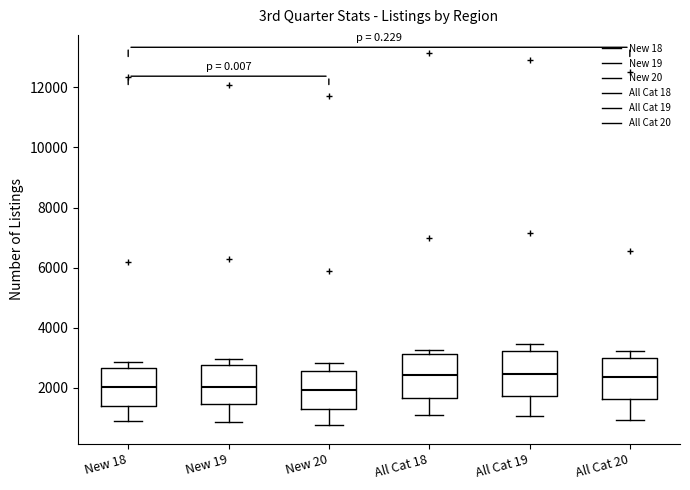

Reading left to right, transcribe this box plot: for each box, give where its median line is, the range the box spans, and where its two whiskers end, as read against the y-axis. The values are not printed on the chart, so give them approximately, as read against the axis.

New 18: median 2000, box 1400 to 2600, whiskers 800 to 2800
New 19: median 2000, box 1400 to 2800, whiskers 800 to 3000
New 20: median 2000, box 1400 to 2600, whiskers 800 to 2800
All Cat 18: median 2400, box 1600 to 3200, whiskers 1200 to 3200 (just above the box's upper edge)
All Cat 19: median 2400, box 1800 to 3200, whiskers 1000 to 3400
All Cat 20: median 2400, box 1600 to 3000, whiskers 1000 to 3200